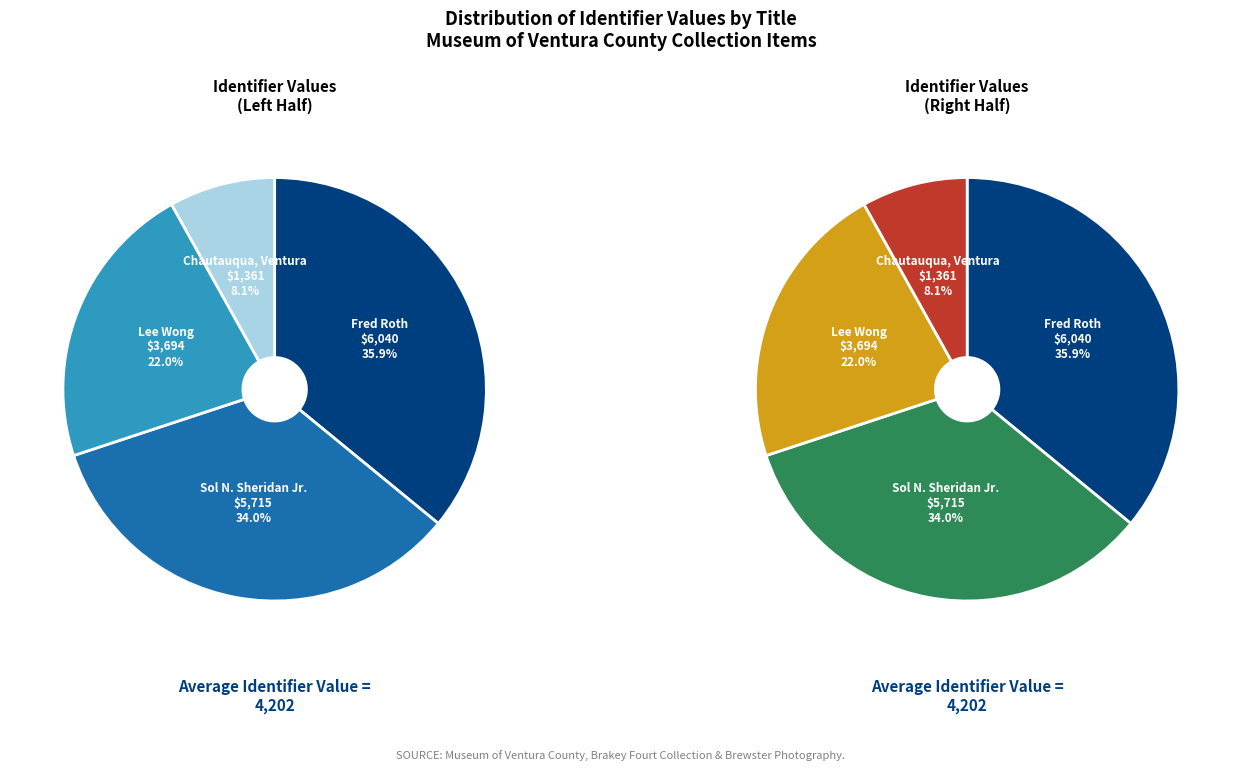

Rank the categories by value from lowest to highest.

Chautauqua, Ventura, Lee Wong, Sol N. Sheridan Jr., Fred Roth